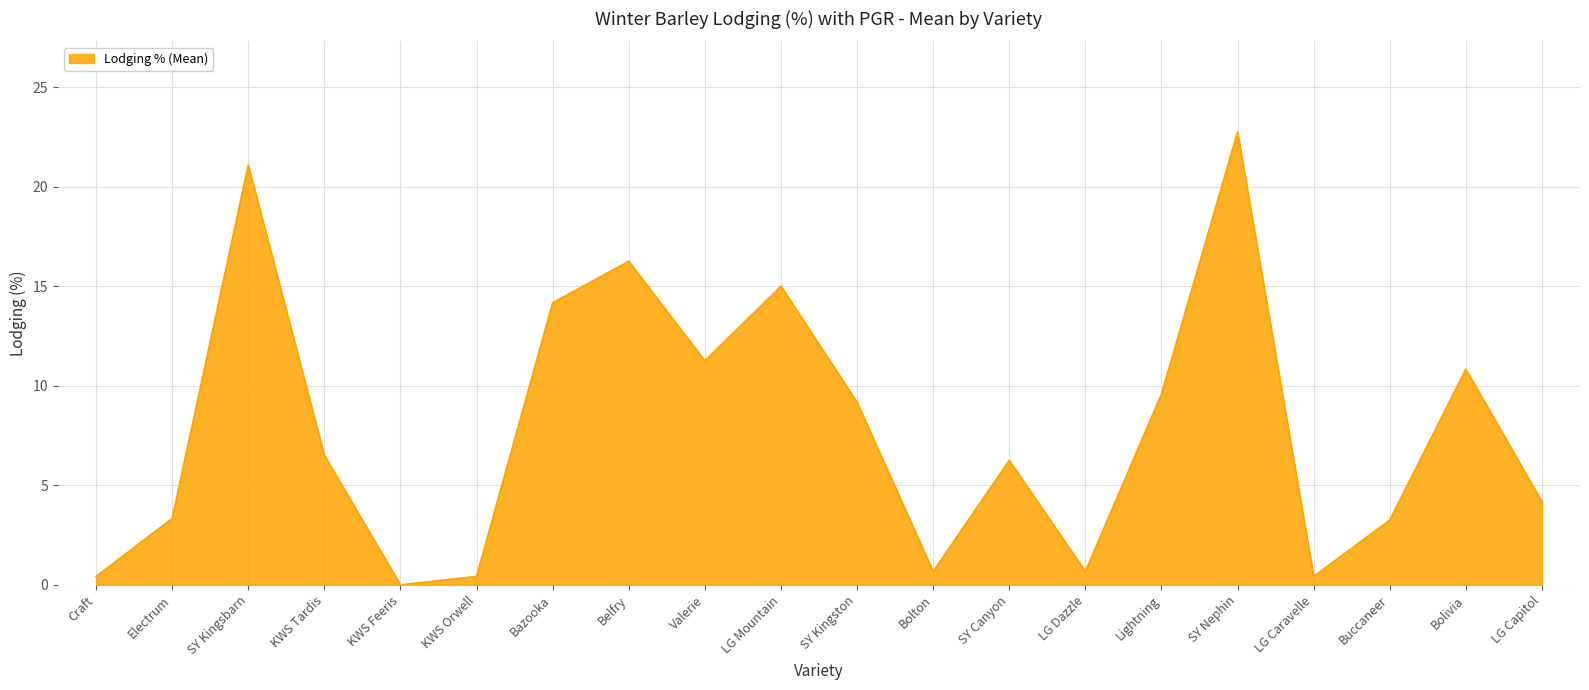

What position from the right is KWS Tardis?

17